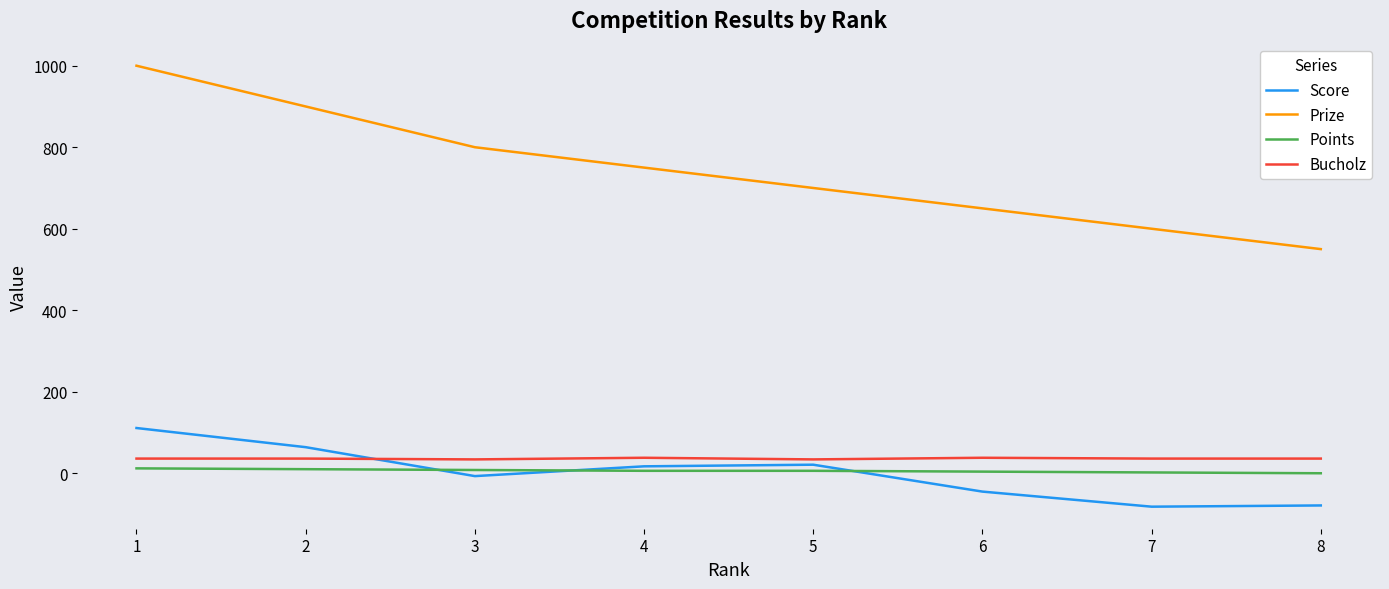

What is the spread (max minus min) of values at 1?

988